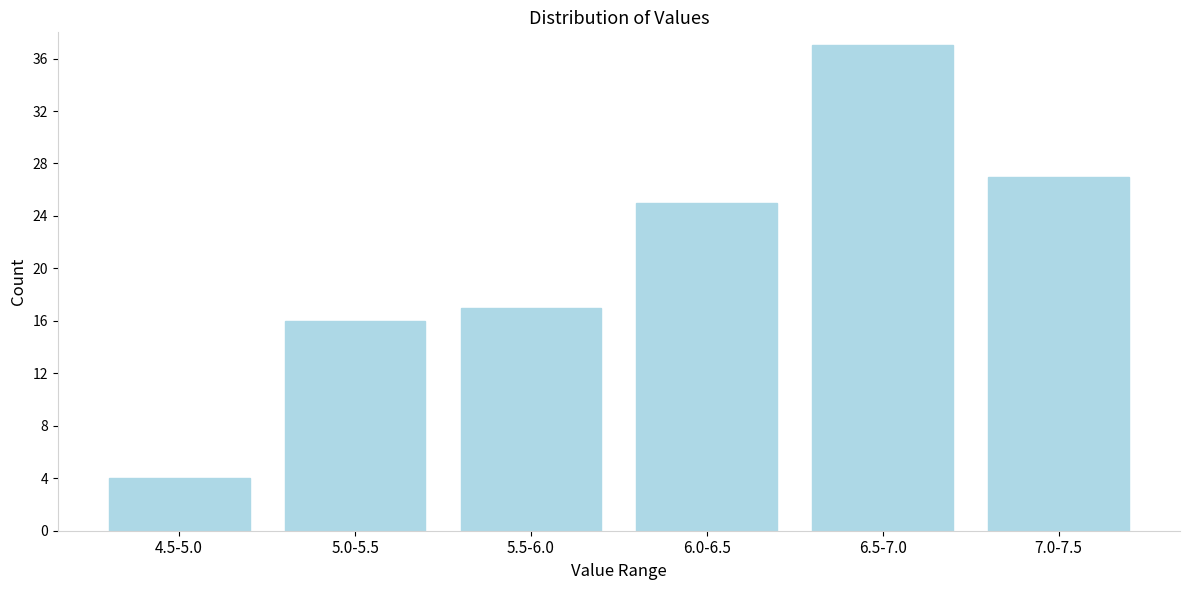

Reading left to right, extract all data points from this chart.

4	16	17	25	37	27